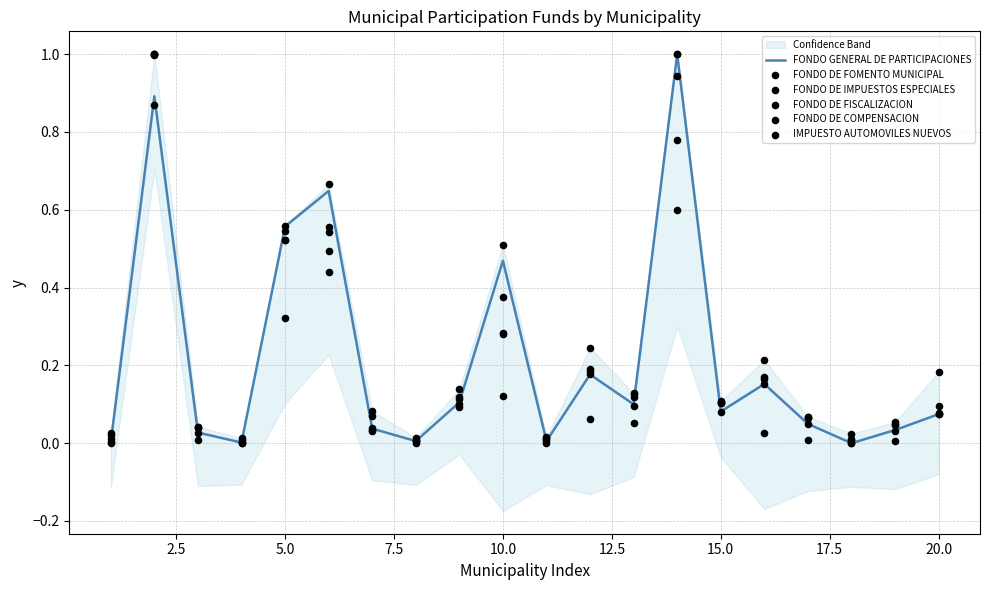

Which series has the largest total across all categories?

FONDO DE IMPUESTOS ESPECIALES